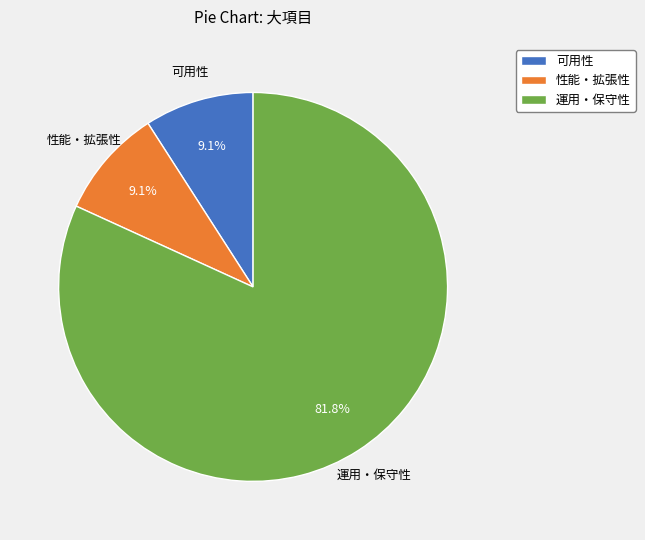

What is the total percentage of 運用・保守性 and 性能・拡張性?

90.9%